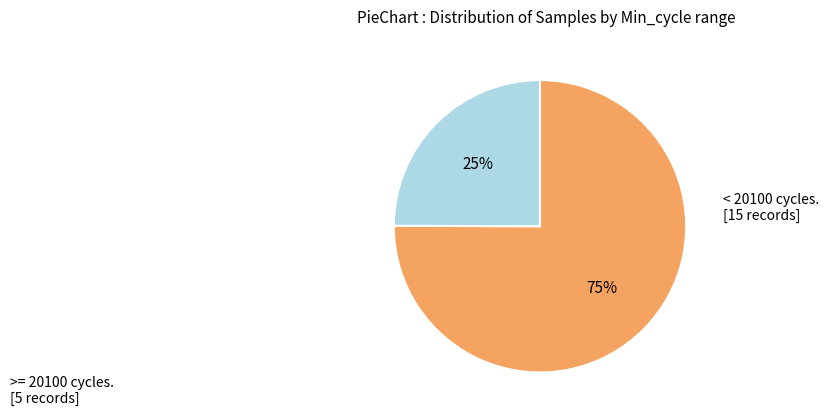

To the nearest percent, what is the average slice percentage?

50%